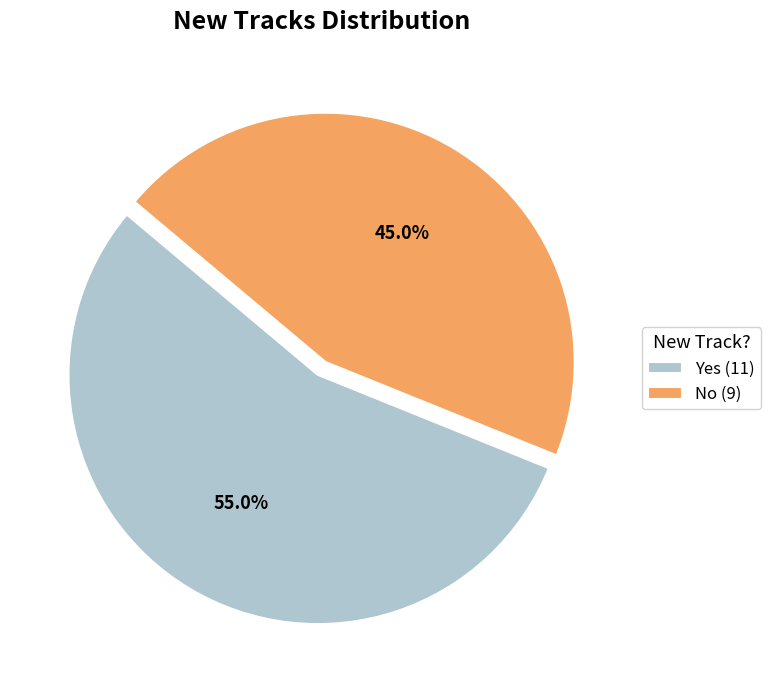

What is the largest slice in the pie chart?

Yes